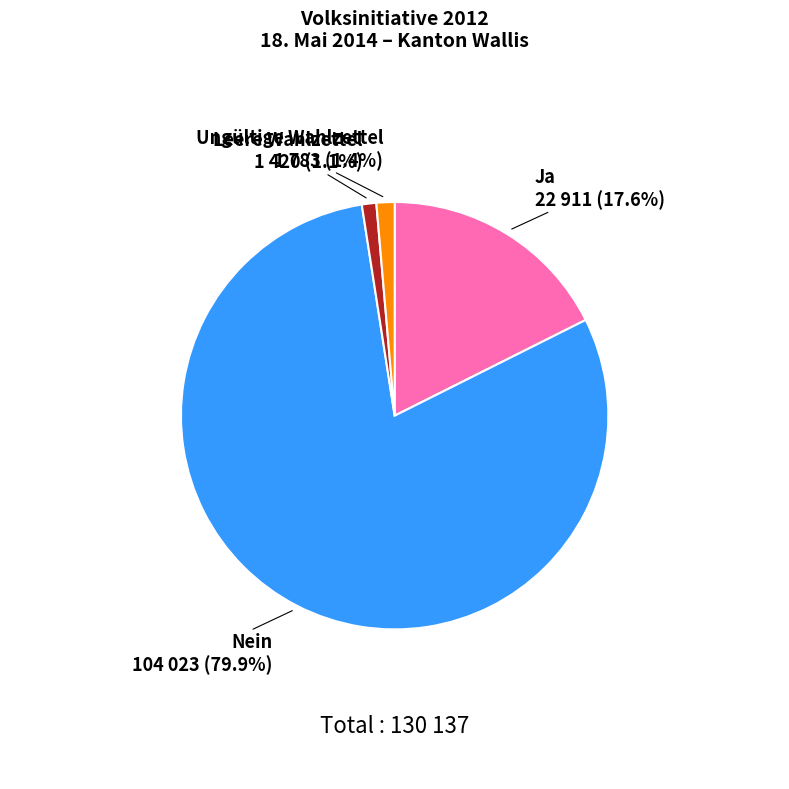

To the nearest percent, what is the difference between the largest and smallest slice percentages?

79%